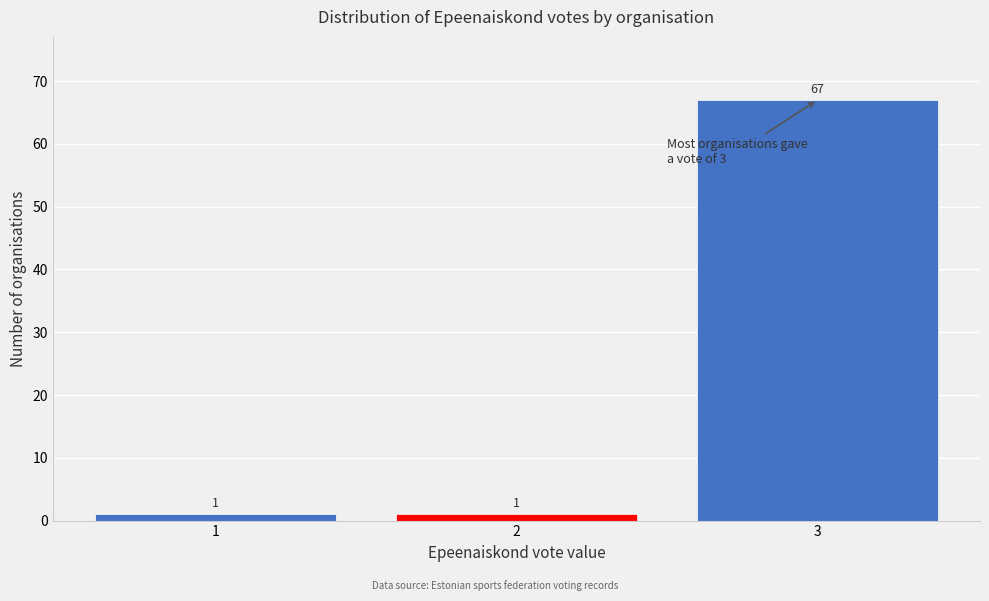

Reading left to right, list every bar in this chart as the range it spans on the x-axis followed by its height.

0.5 to 1.5: 1
1.5 to 2.5: 1
2.5 to 3.5: 67